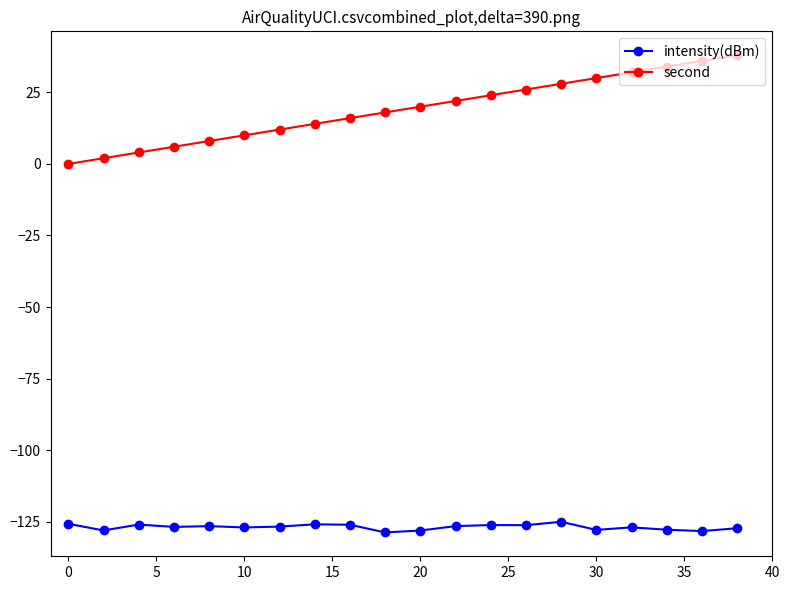

True or false: intensity(dBm) and second cross at least once.

False